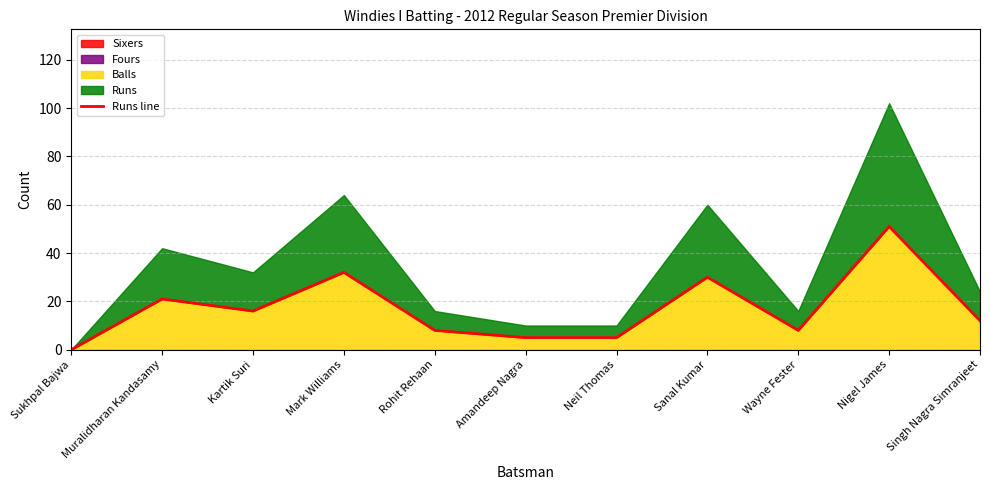

What is the sum of the values at Wayne Fester and Neil Thomas?

13